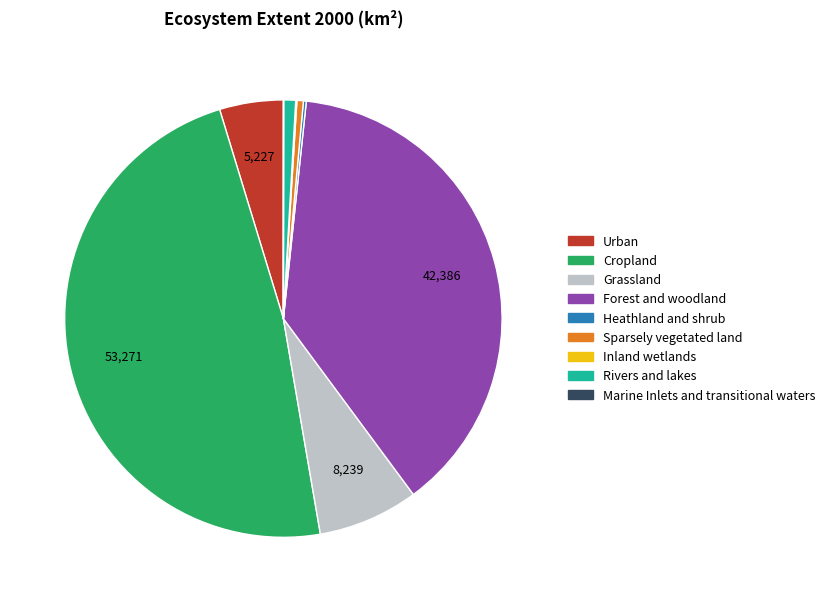

Combined, do Rivers and lakes and Forest and woodland account for over 50%?

No